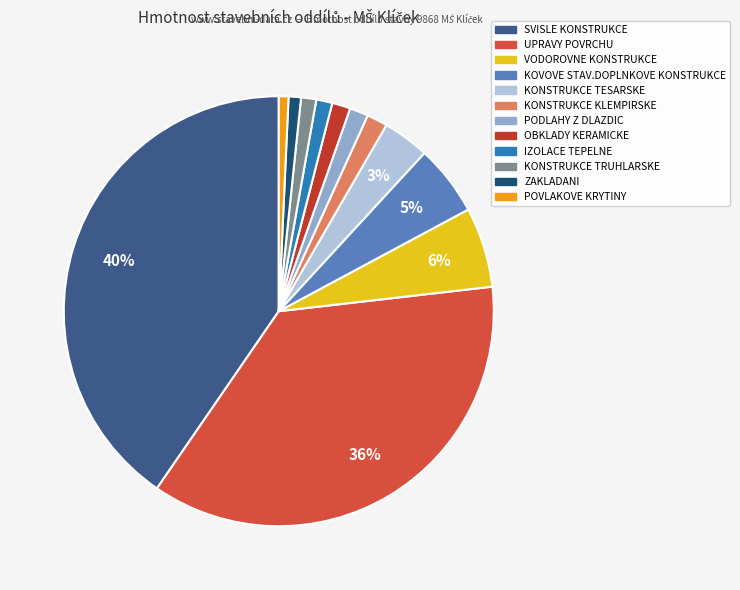

To the nearest percent, what percentage of the pie is KOVOVE STAV.DOPLNKOVE KONSTRUKCE?

5%